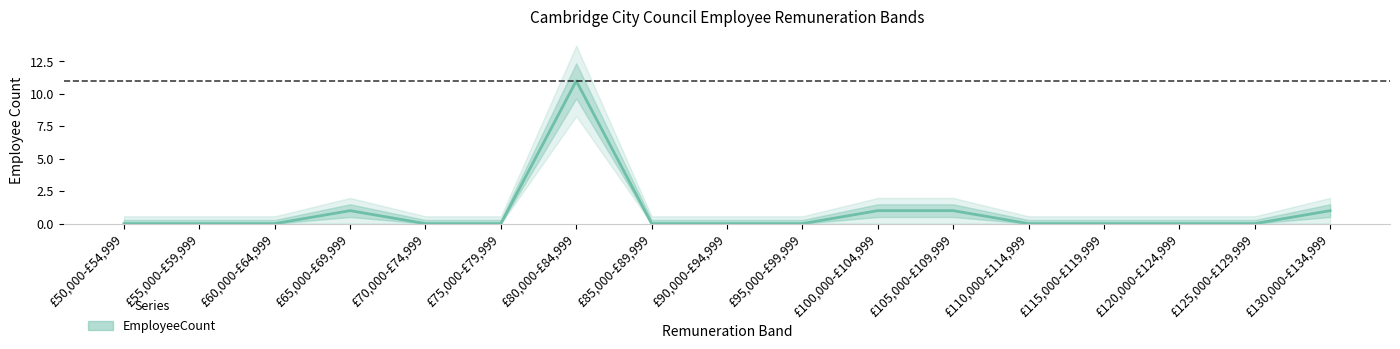

Is this an area chart (filled region under the line)?

No